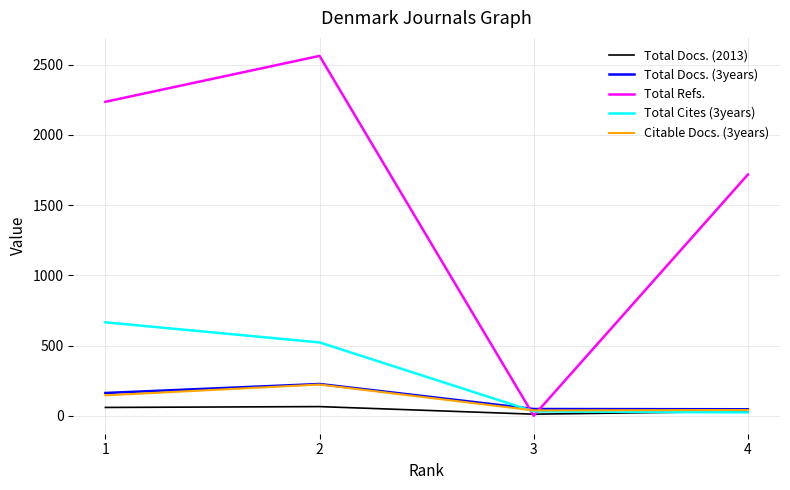

Does the chart have visible grid lines?

Yes